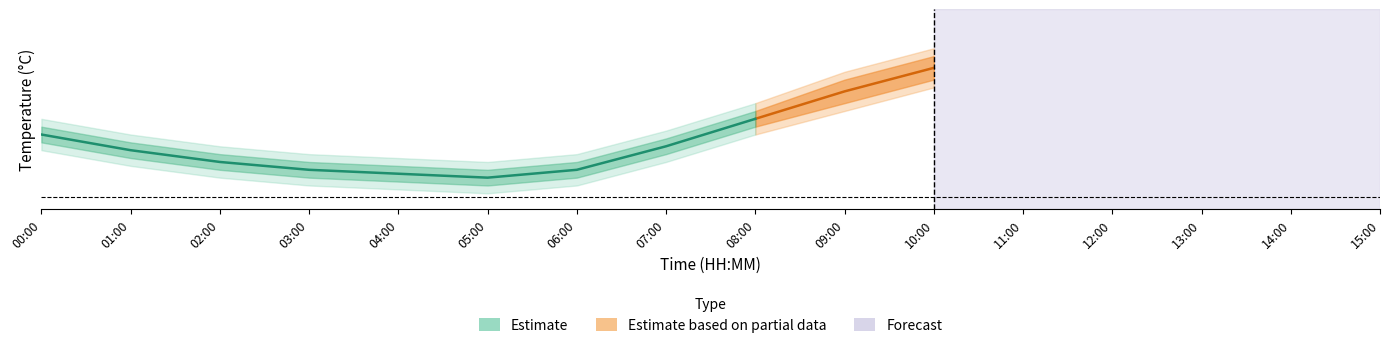

Count the number of values greater than 5.

8